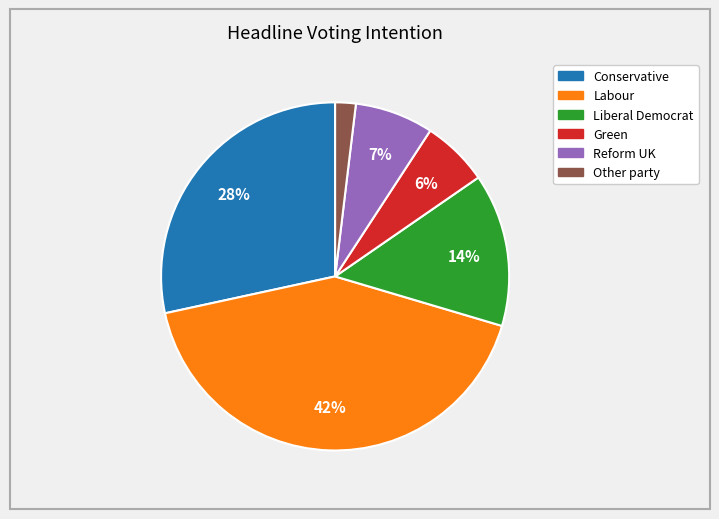

To the nearest percent, what portion does Conservative represent?

28%